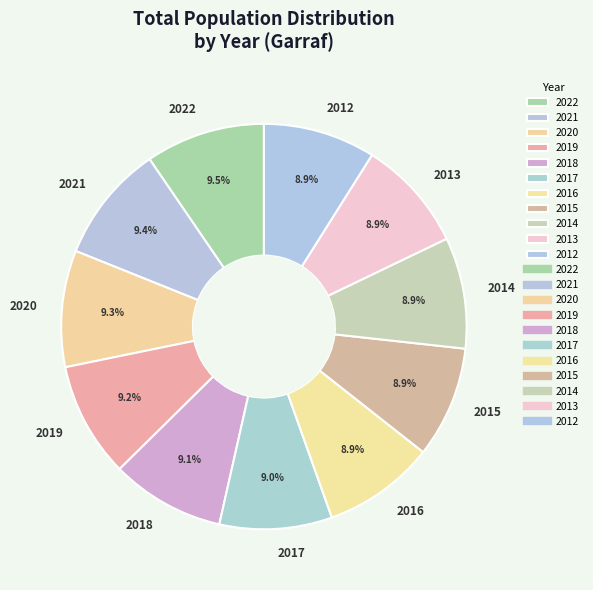

What is the ratio of the value at 2013 to the value at 2017?

1.0